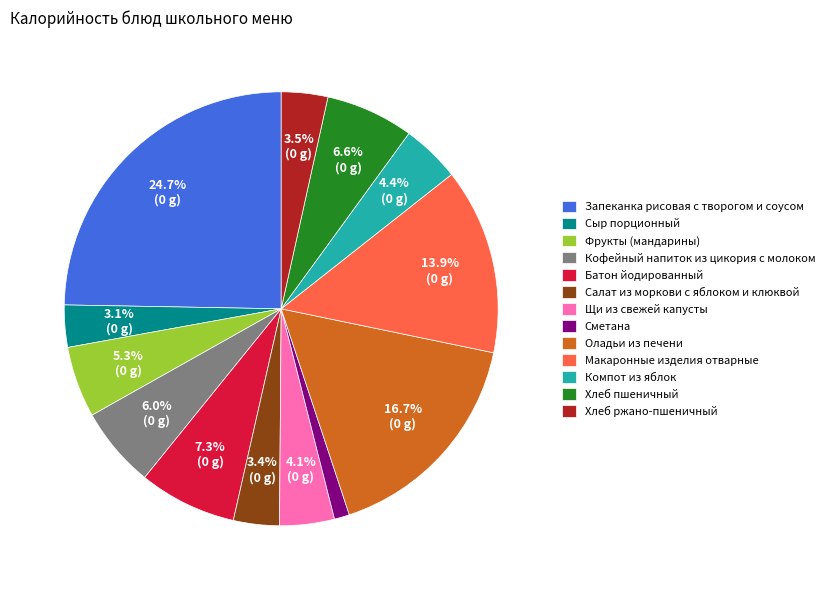

Is it true that Хлеб ржано-пшеничный is 13% of the pie?

False